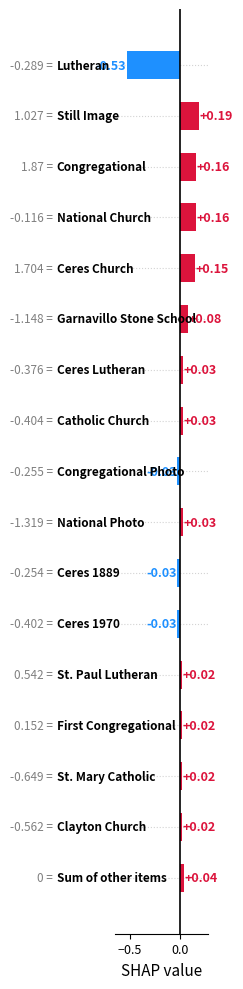

How many bars are there in total?

17